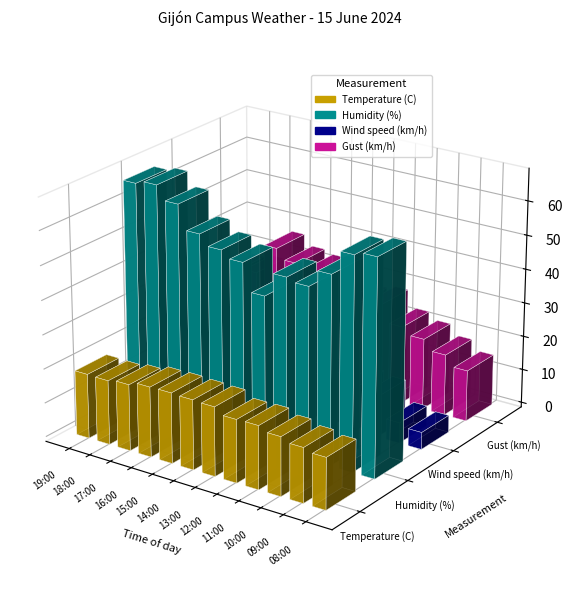

Between 10:00 and 17:00, which is larger?

17:00